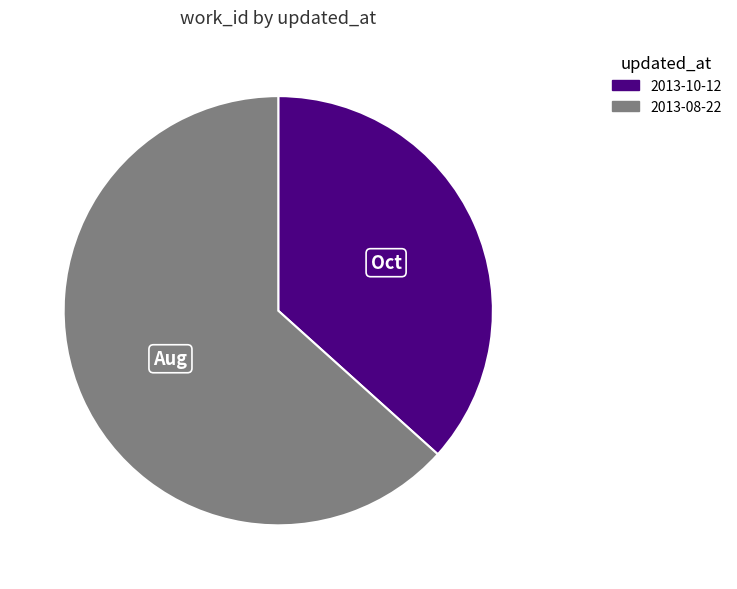

Which slice is the smallest?

2013-10-12